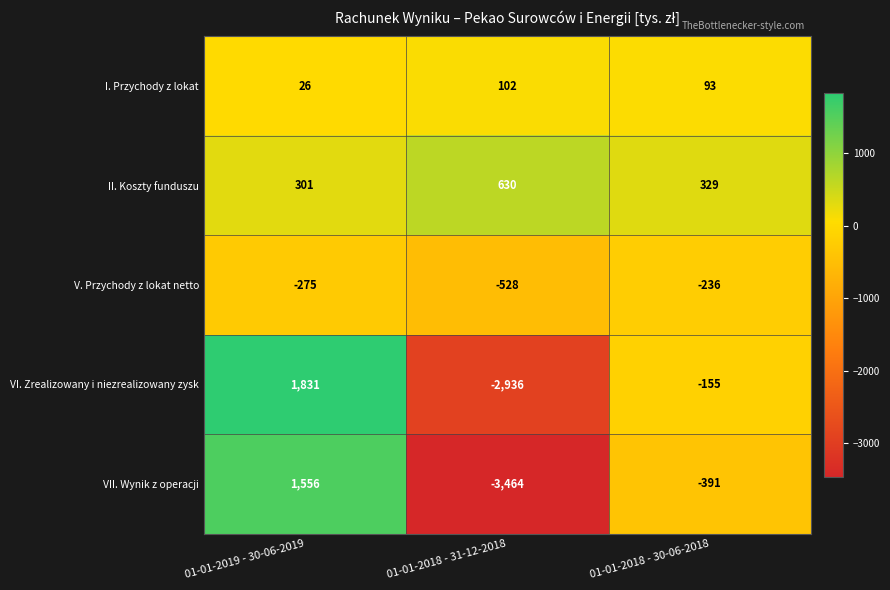

Is it true that VI. Zrealizowany i niezrealizowany zysk equals -1763 at 01-01-2018 - 31-12-2018?

False